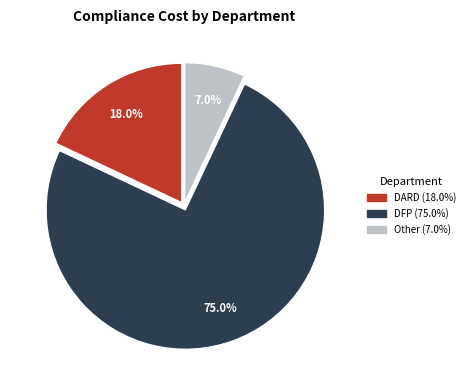

How many segments does this pie chart have?

3